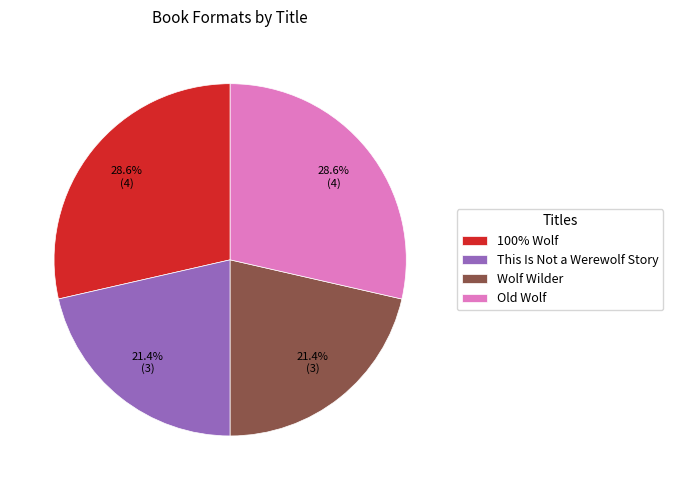

To the nearest percent, what is the average slice percentage?

25%